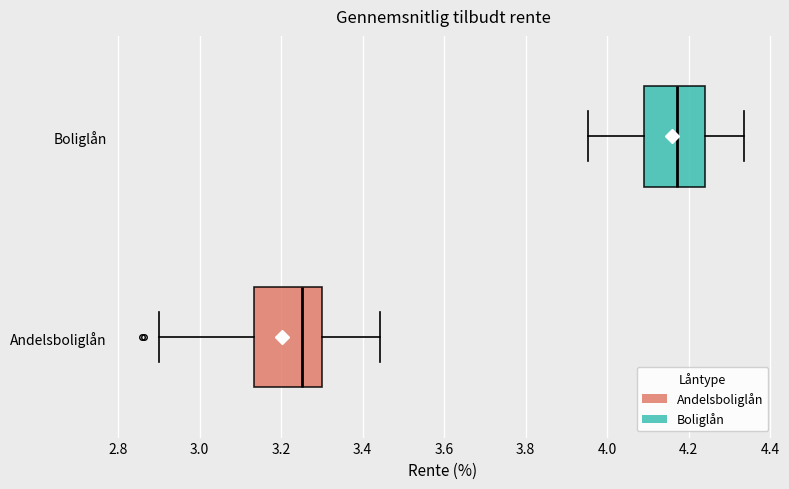

Where is the right edge of the box for Andelsboliglån on the x-axis? The values are not printed on the chart, so give them approximately, as read against the axis.

3.30